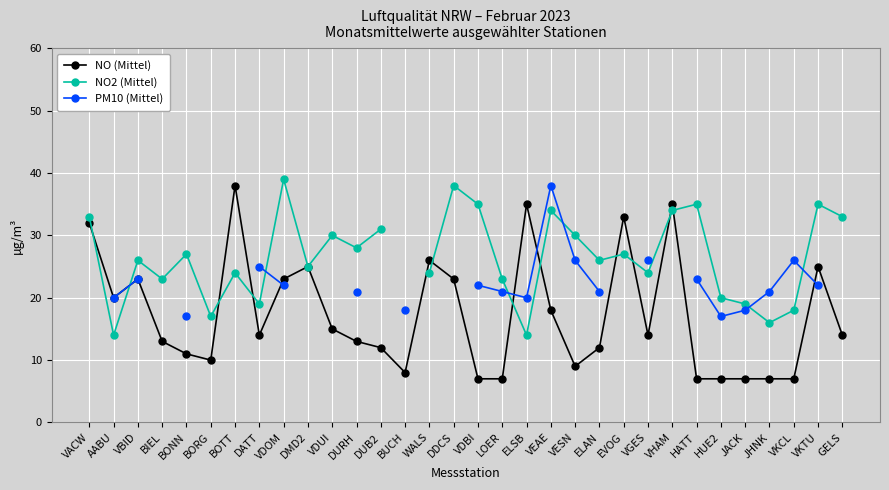

At which label does NO2 (Mittel) first exceed 27?

VACW